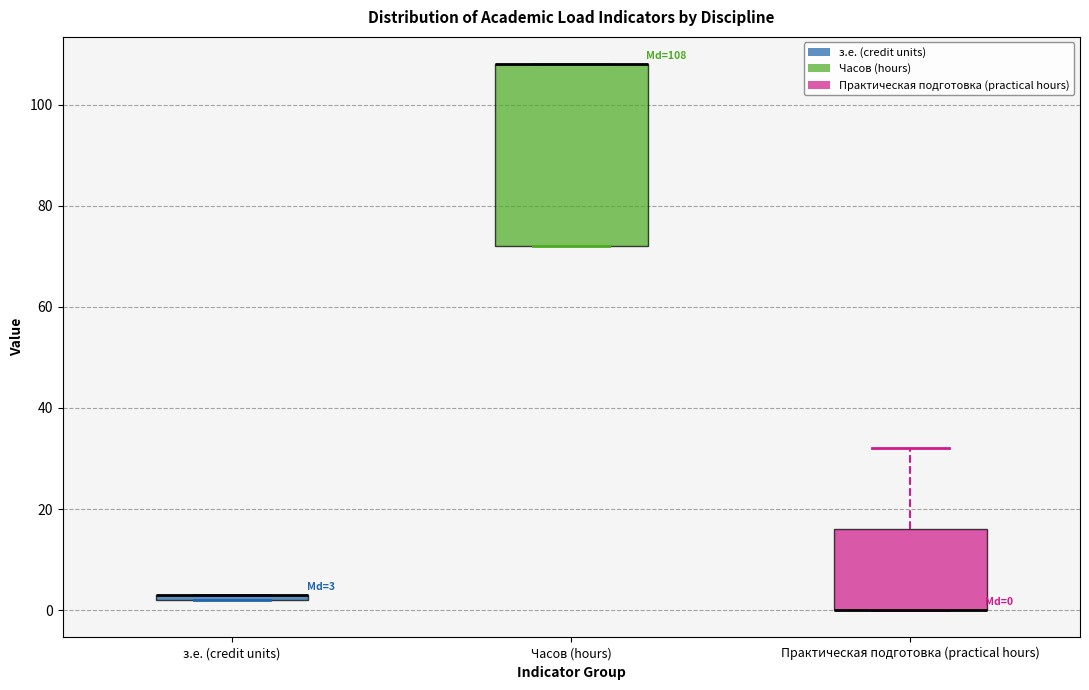

Which box is the tallest, from its lower edge to its upper edge?

Часов (hours)